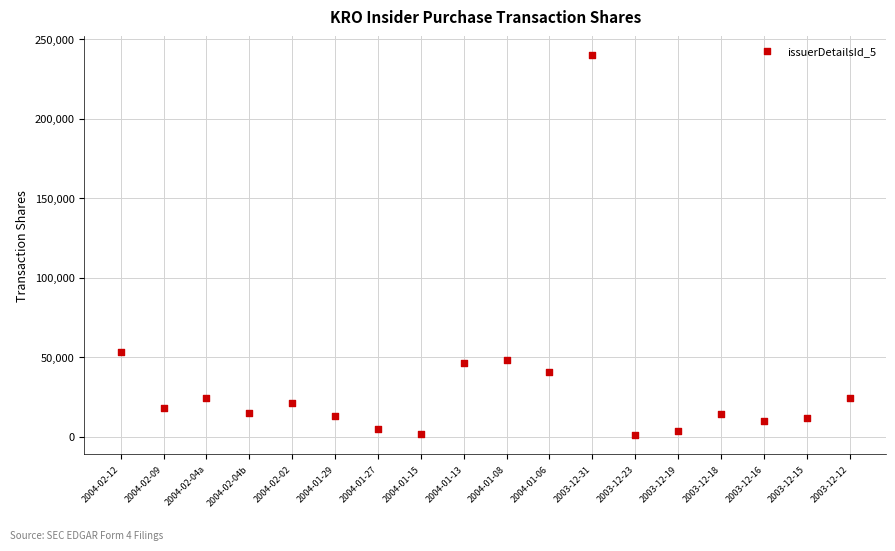

What is the range of X values (max minus min)?

17